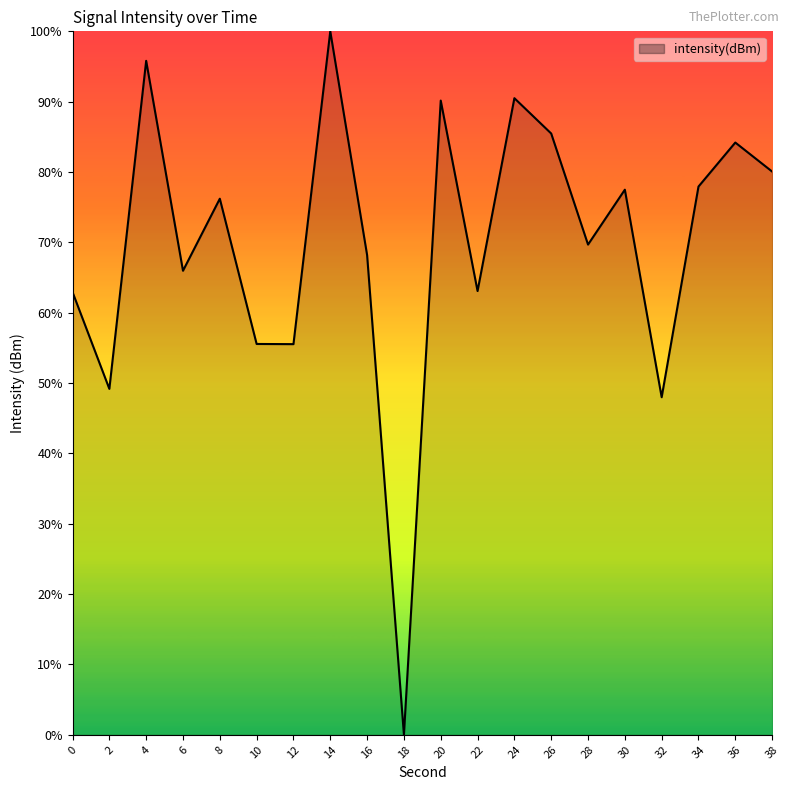

What is the change in value from 16 to 18?

-68.2